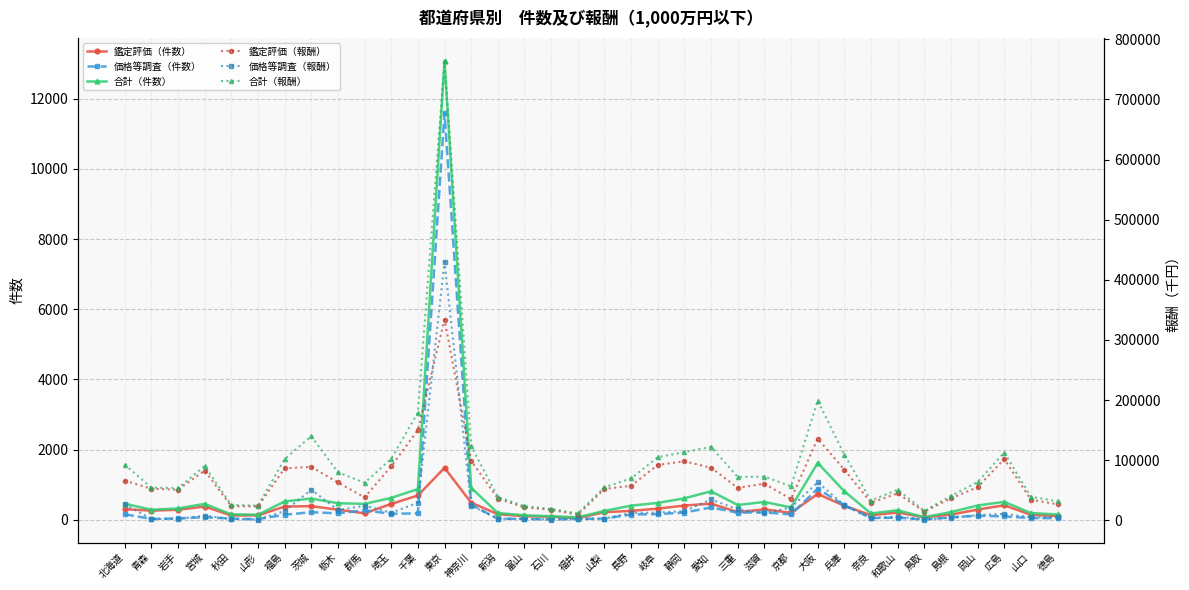

Where does the 価格等調査（報酬） series first go above 11851?

北海道